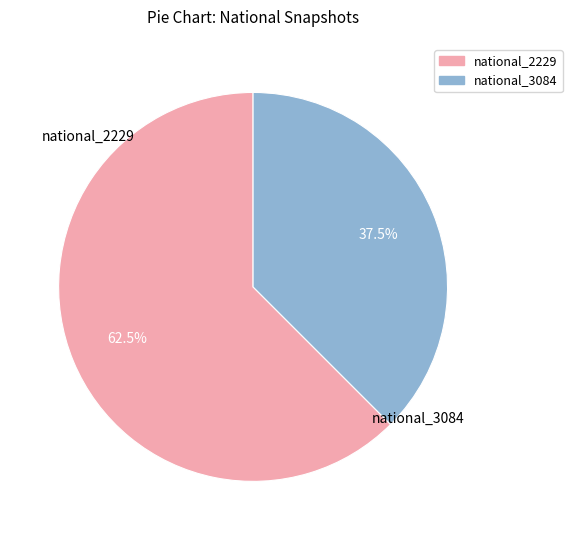

What is the smallest slice in the pie chart?

national_3084